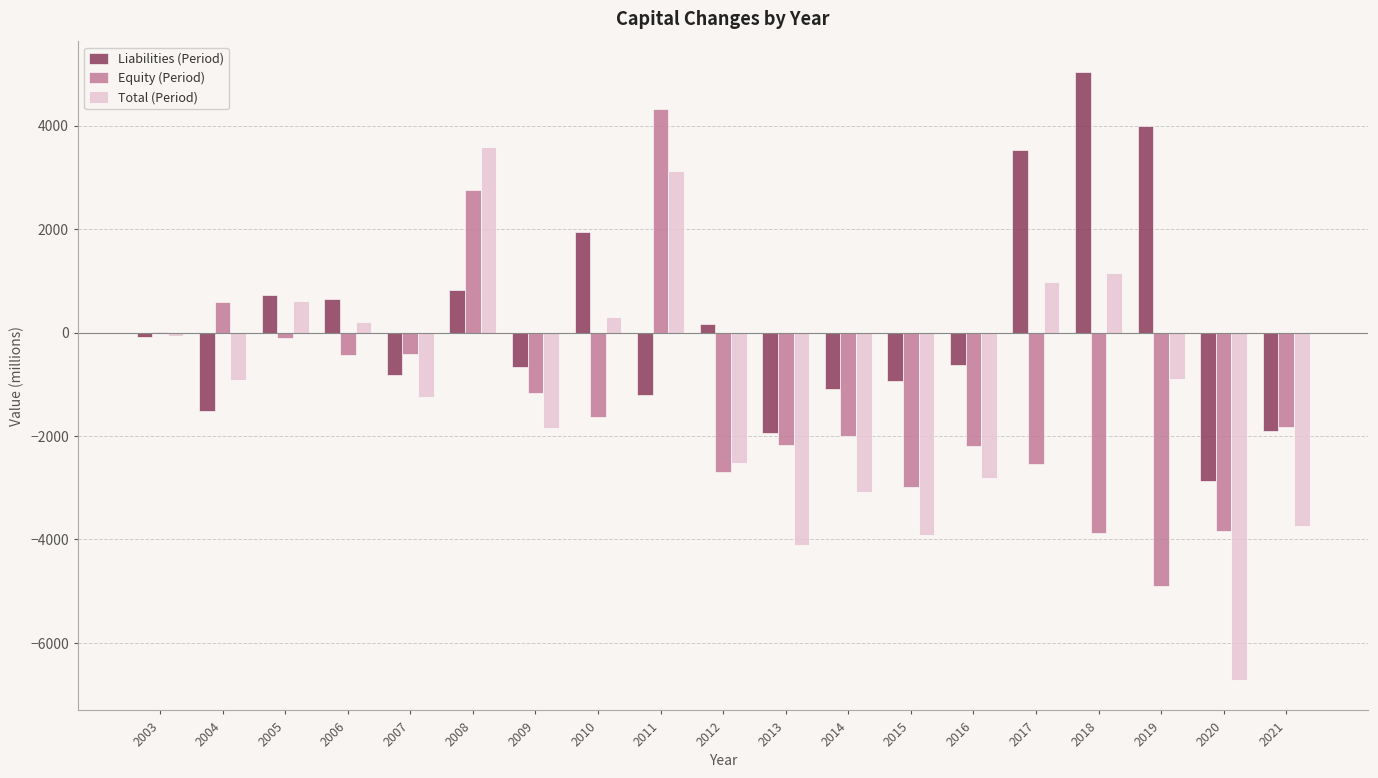

Is the value of Equity (Period) at 2020 greater than the value of Total (Period) at 2005?

No